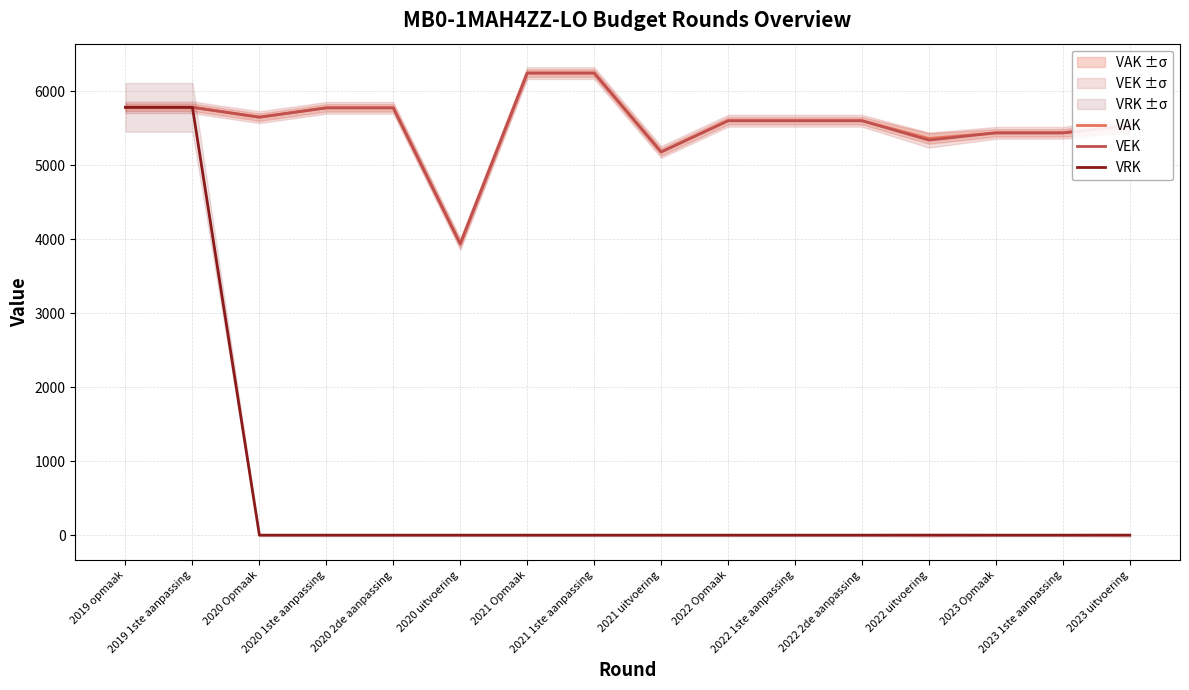

True or false: VRK and VAK cross at least once.

False